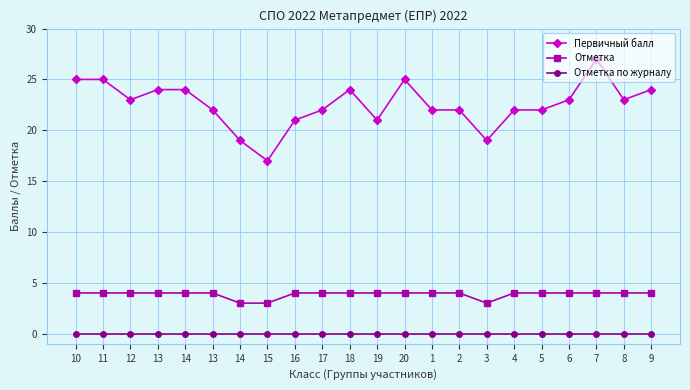

At which label does Первичный балл reach its minimum?

15